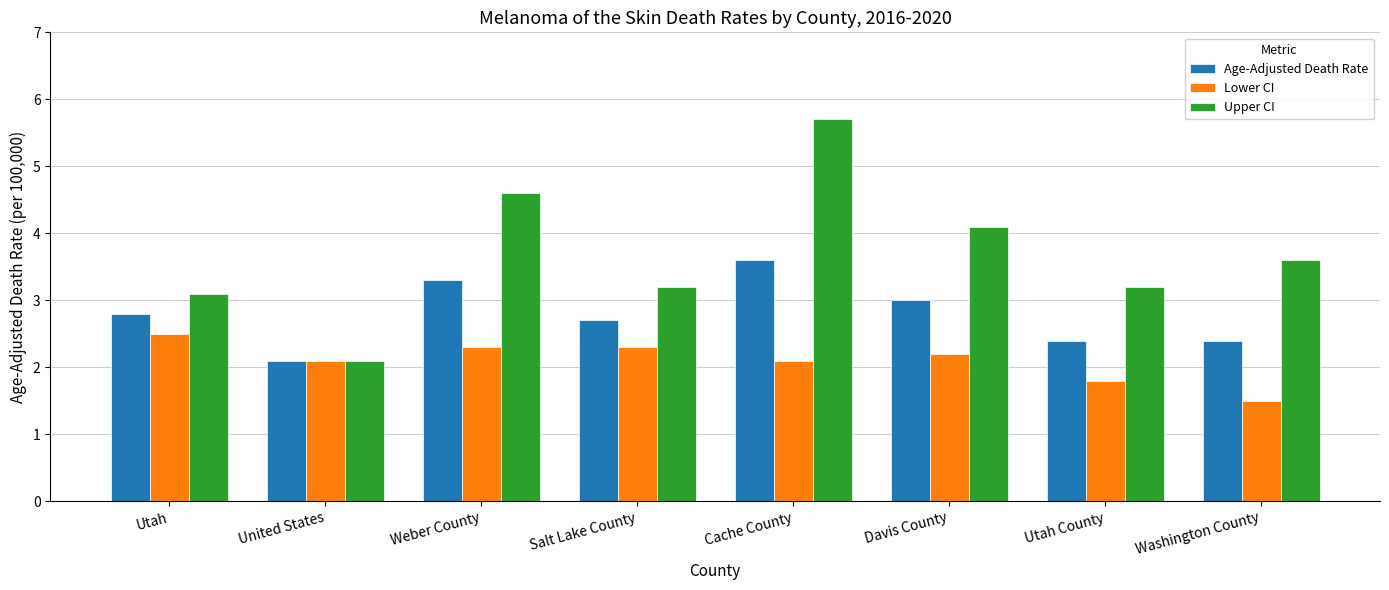

What is the value of the Lower CI bar at the 6th from the left?

2.2